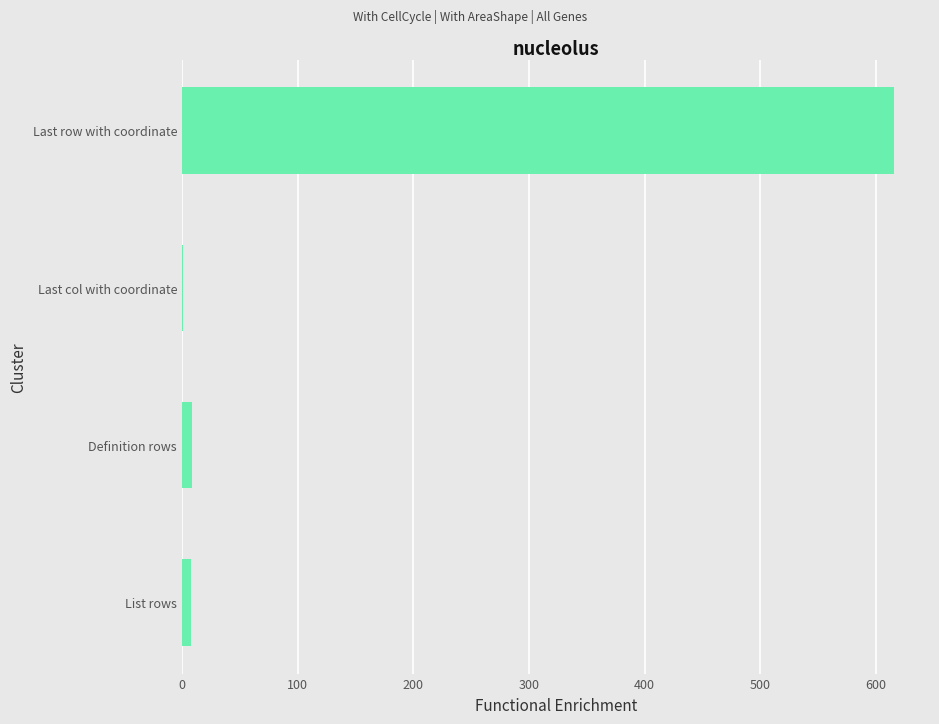

What is the sum of all values?

634